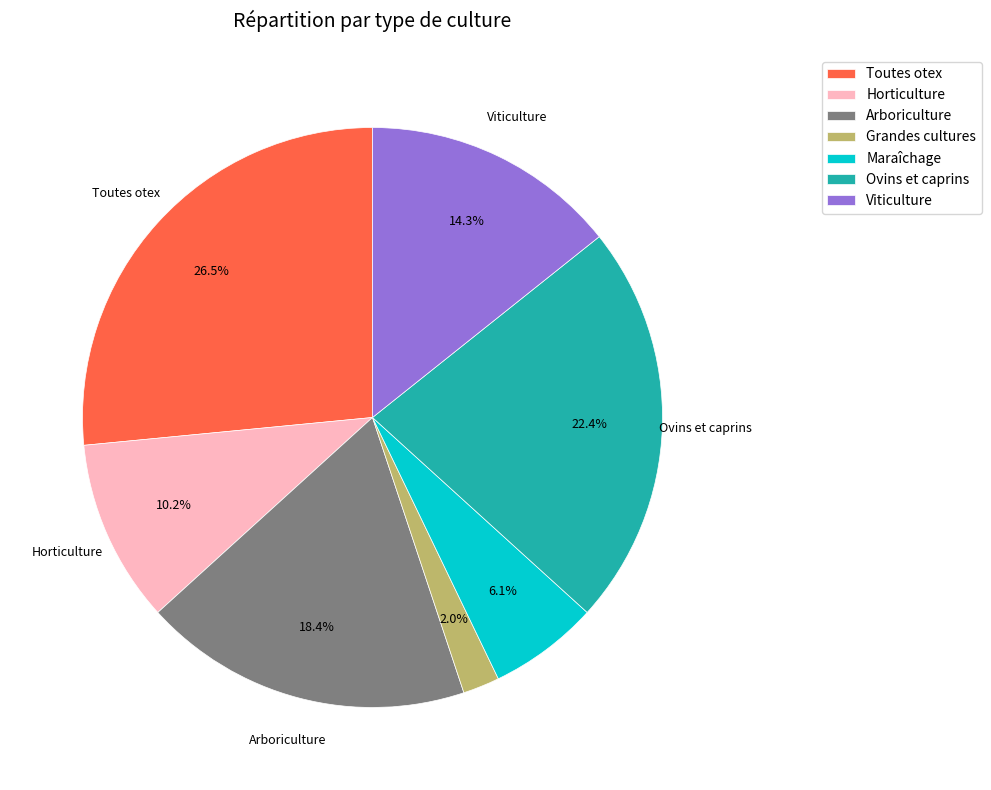

What percentage is the Horticulture slice, to the nearest percent?

10%